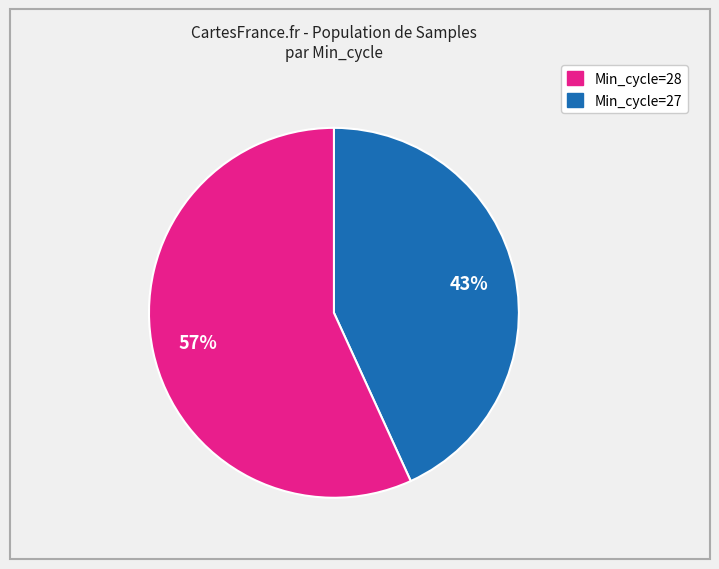

How many segments does this pie chart have?

2